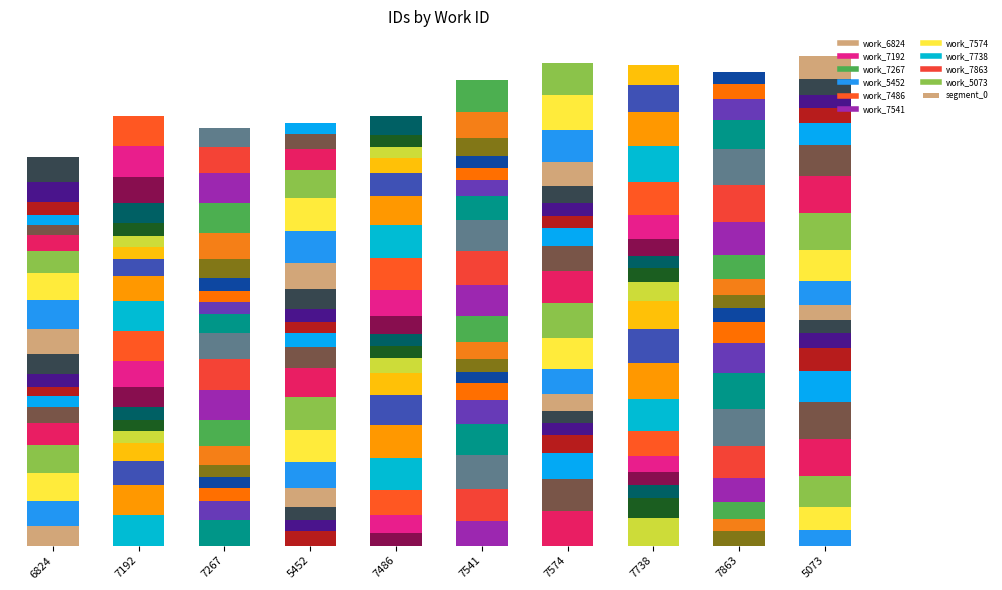

What is the average value?

1052.6